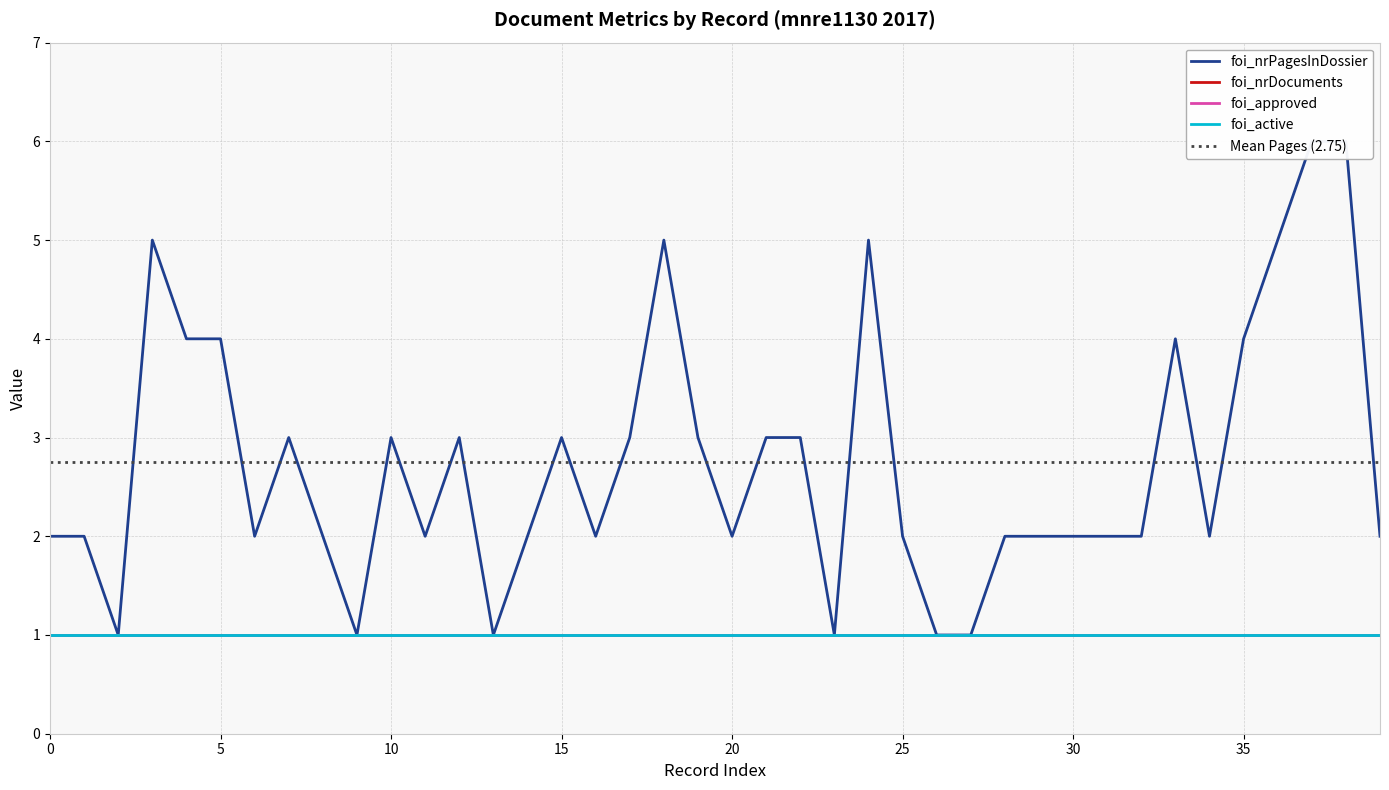

What position from the right is nl.mnre1130.2k.2017.103?

35